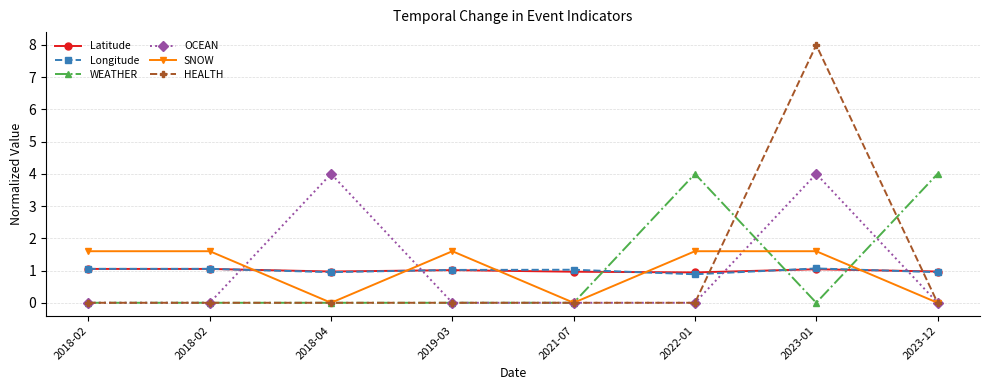

What are all the series names shown in the legend?

Latitude, Longitude, WEATHER, OCEAN, SNOW, HEALTH